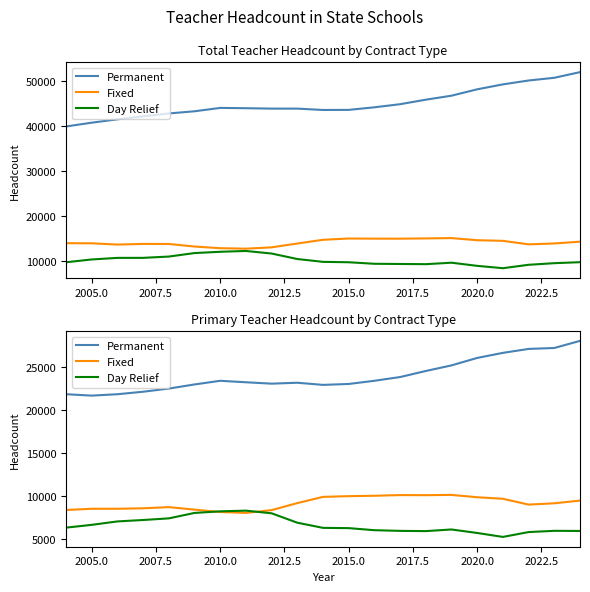

Read the Permanent value at 2015.0, to the nearest 10.

22940